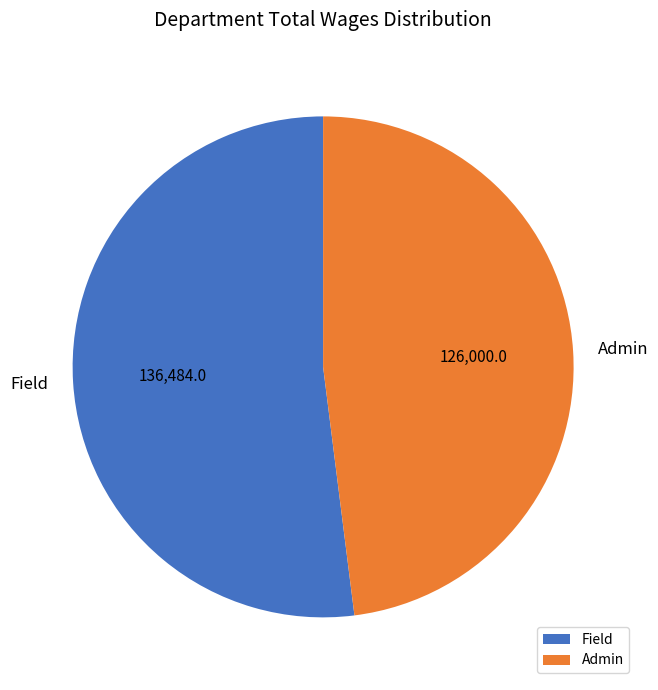

What is the majority slice?

Field